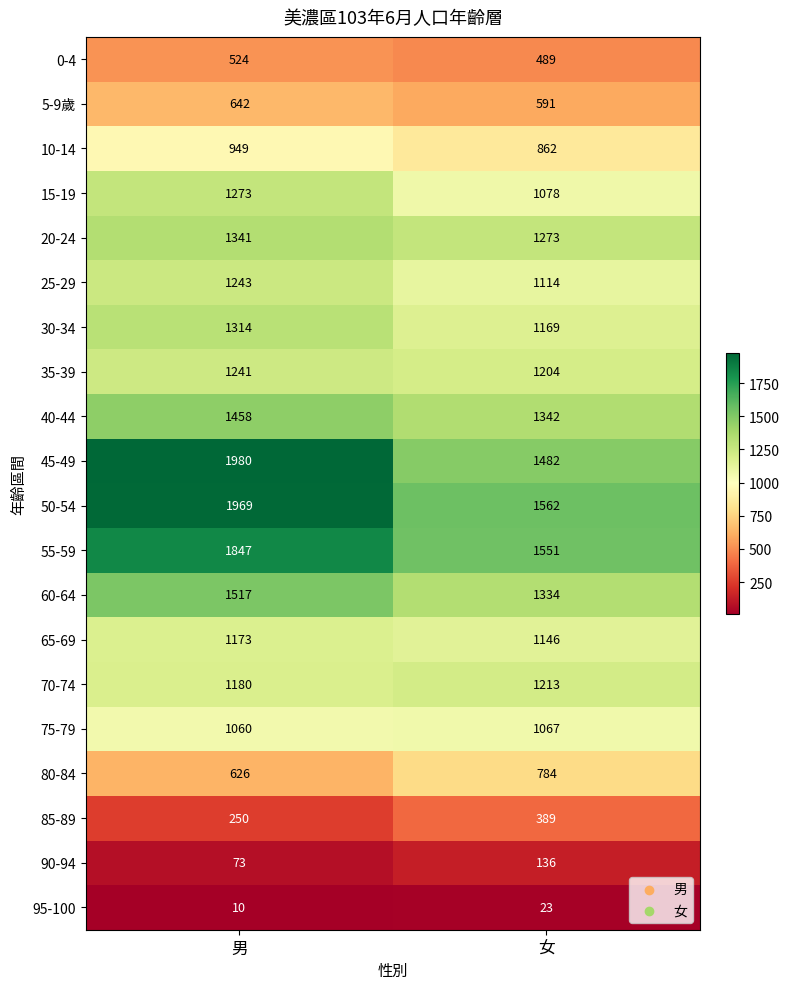

What is the minimum value shown in the chart?

10